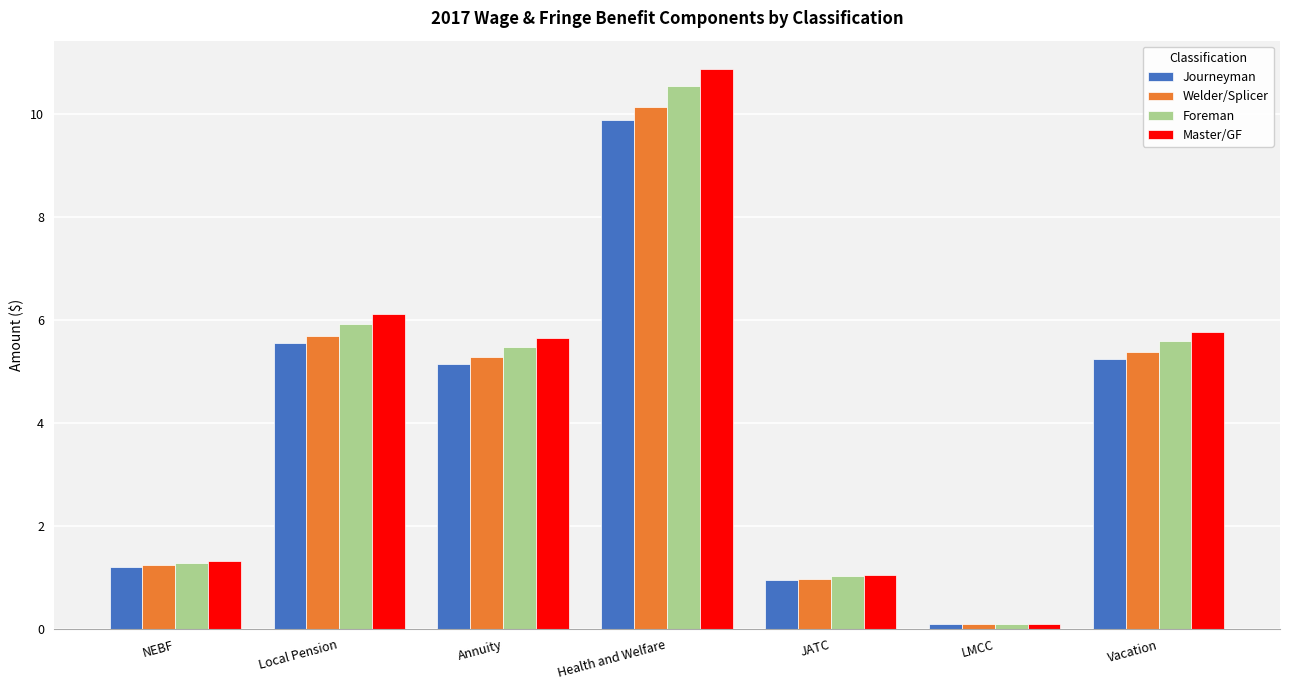

At which category is the sum across all series the highest?

Health and Welfare